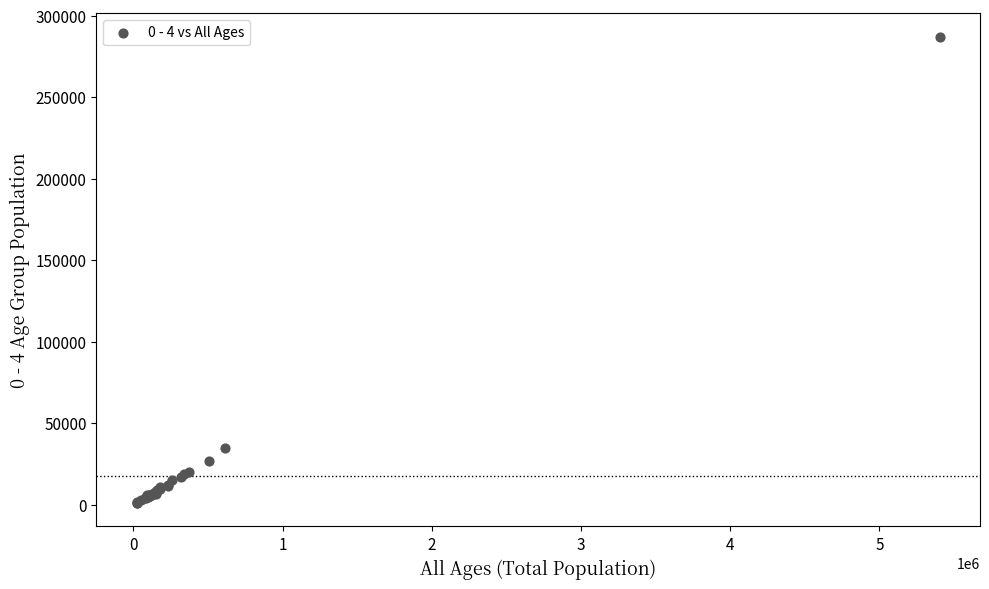

What Y value in the scatter plot is closest to 144111?

34877